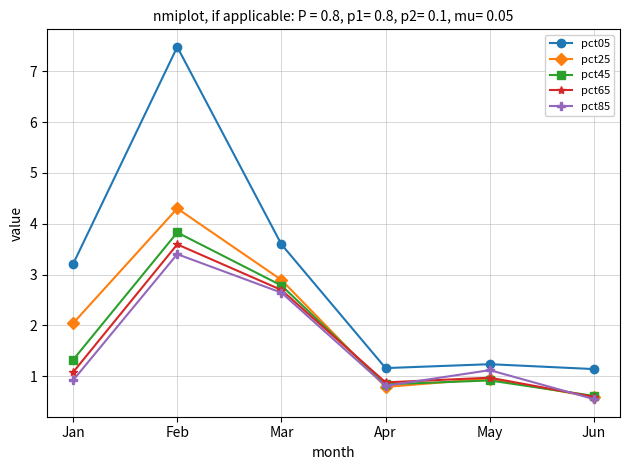

How many interior local valleys does the pct45 series have?

1